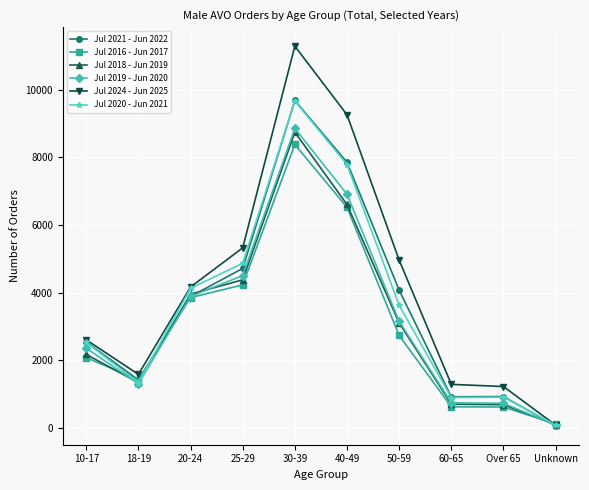

What are all the series names shown in the legend?

Jul 2021 - Jun 2022, Jul 2016 - Jun 2017, Jul 2018 - Jun 2019, Jul 2019 - Jun 2020, Jul 2024 - Jun 2025, Jul 2020 - Jun 2021